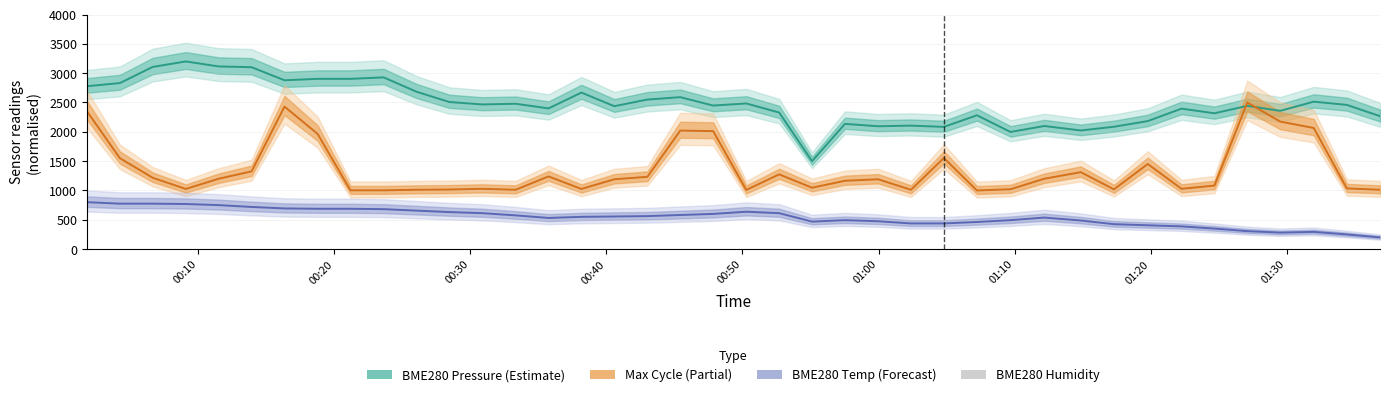

What is the label of the 6th bar from the left?

01:00